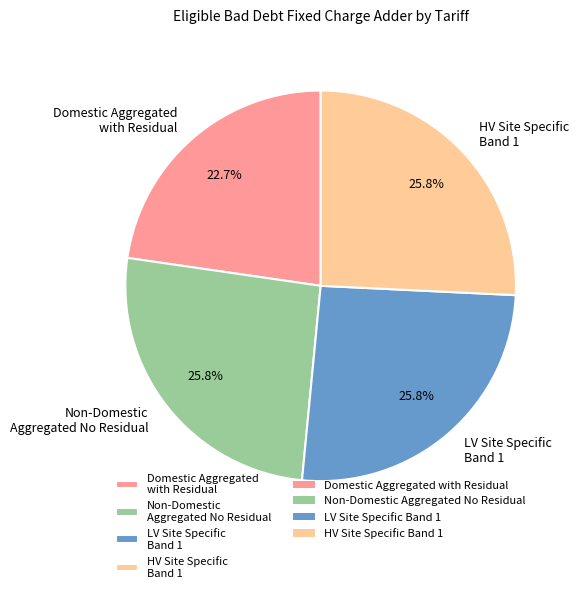

The HV Site Specific Band 1 slice represents 26% of the pie. True or false?

True